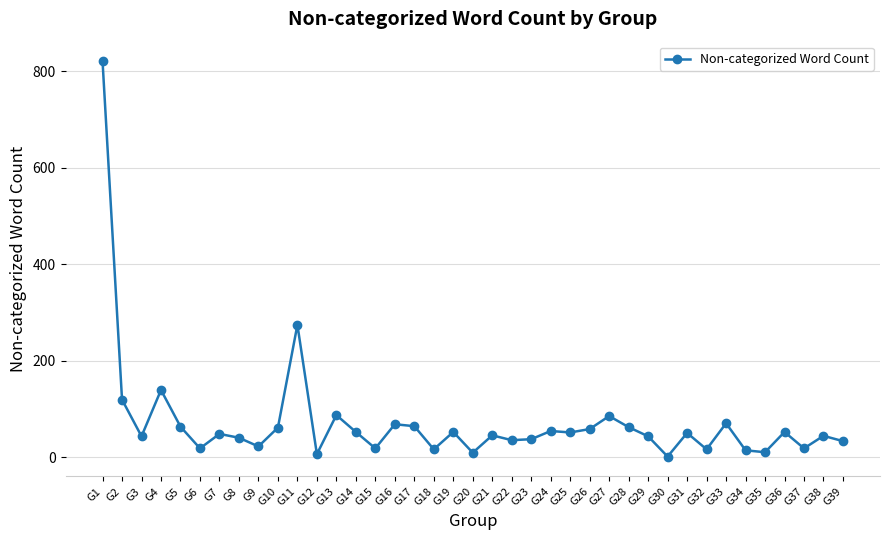

What is the value of the 10th point from the left?

61